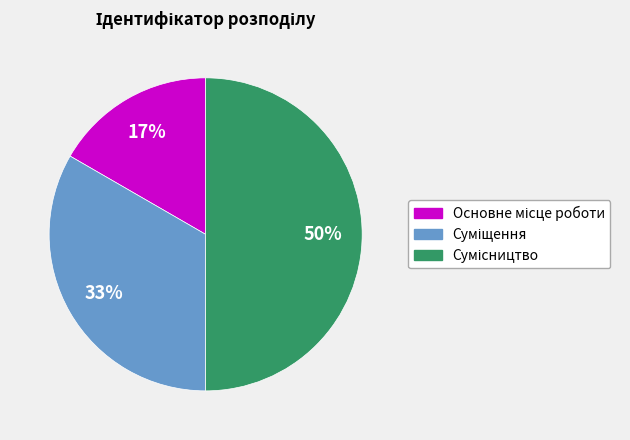

To the nearest percent, what is the average slice percentage?

33%